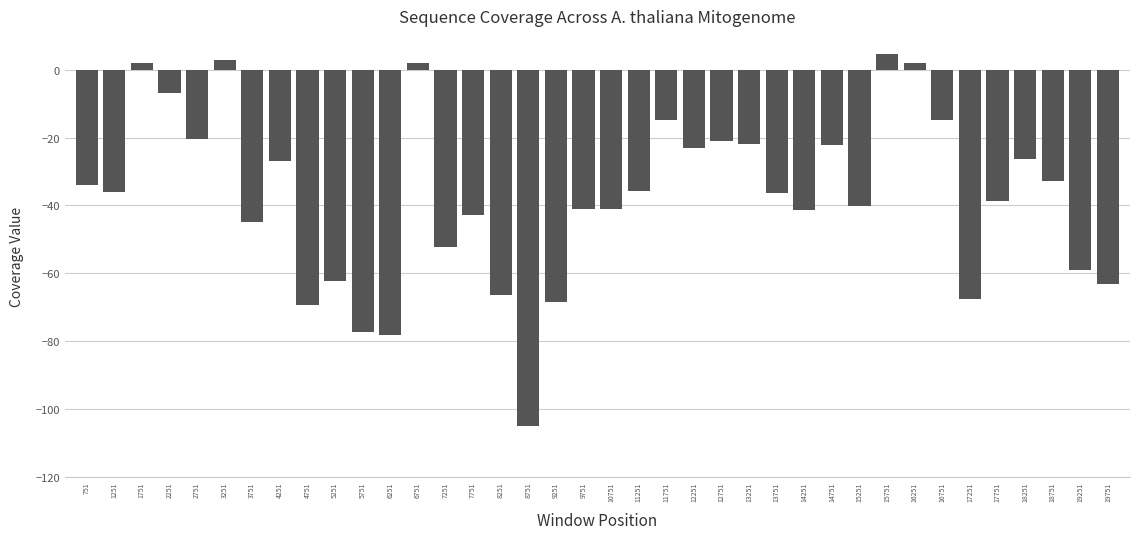

What is the approximate value at 12751?

-20.9